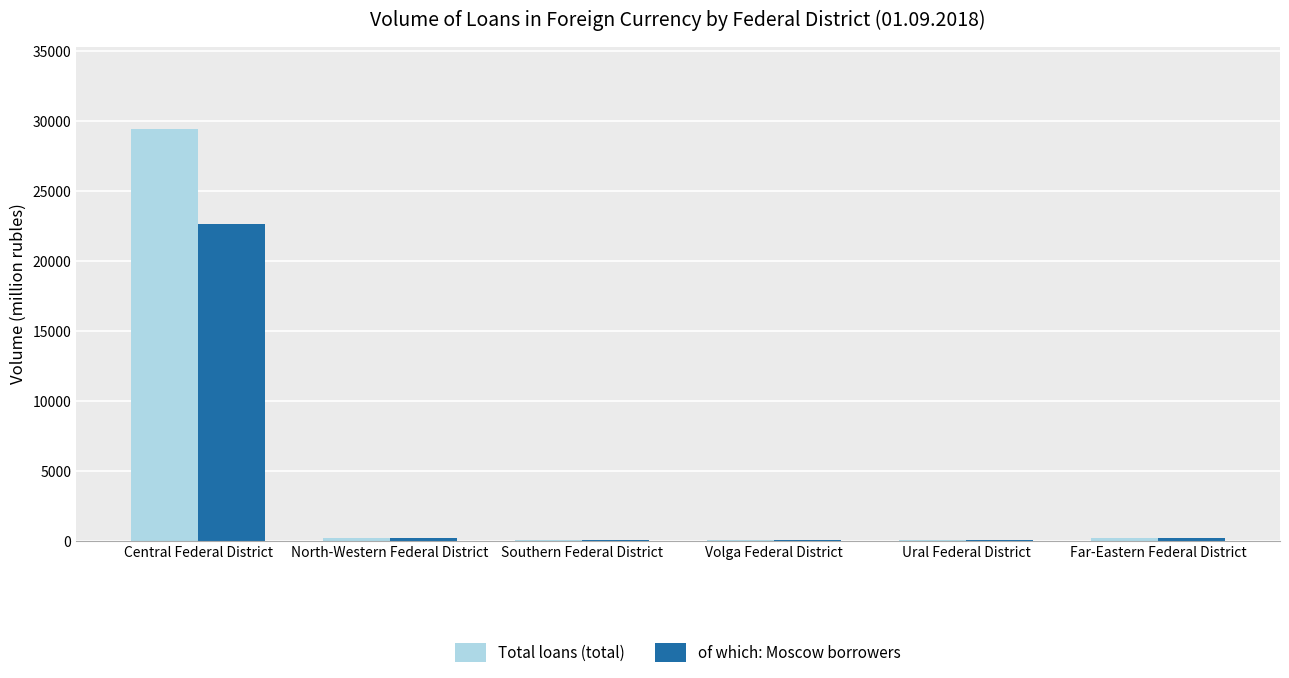

How many groups of bars are there?

6